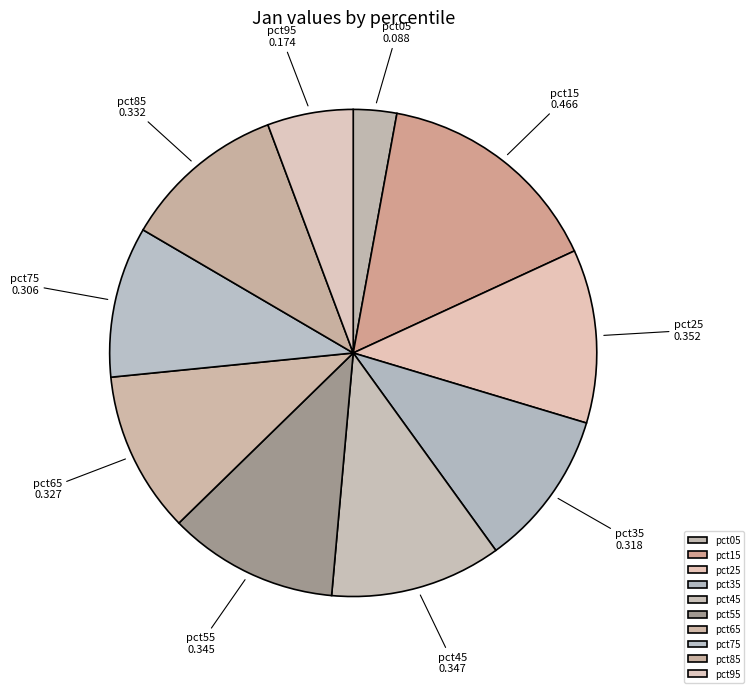

Which slice is the largest?

pct15